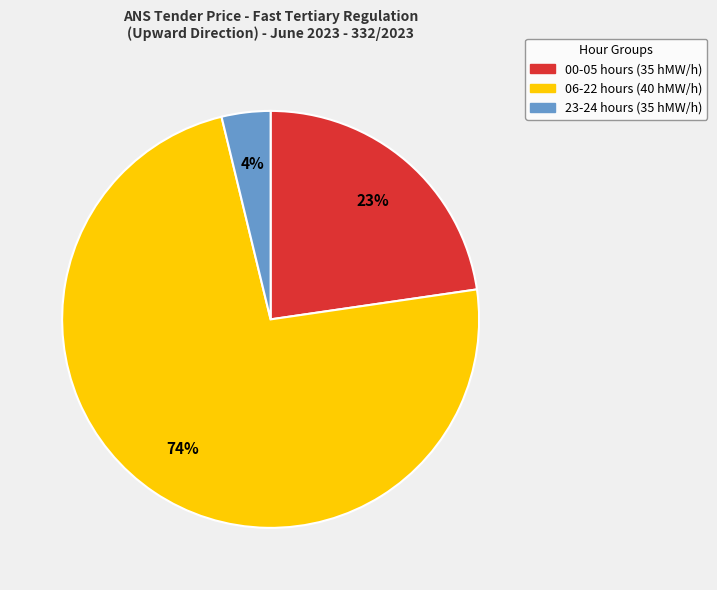

To the nearest percent, what is the average slice percentage?

33%